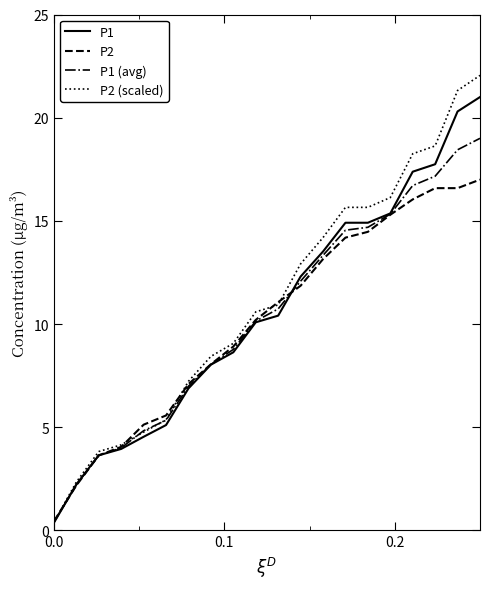

Which series has the widest spread of values?

P2 (scaled)